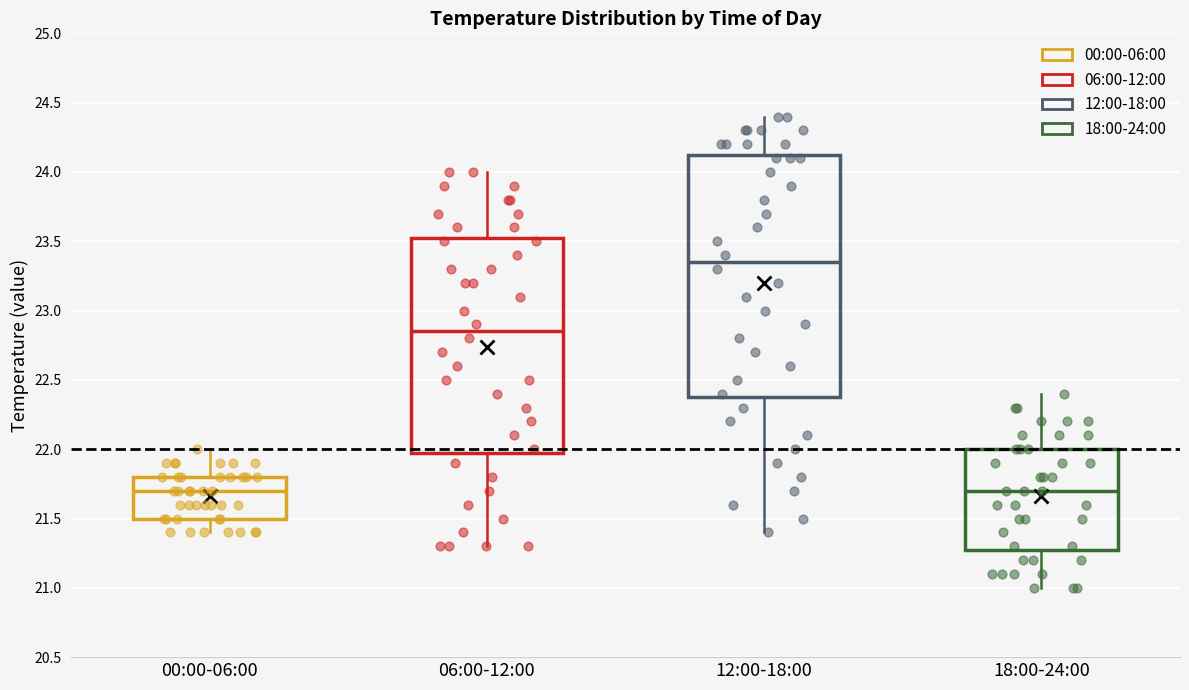

Where does the upper whisker of the box for 12:00-18:00 end on the y-axis? The values are not printed on the chart, so give them approximately, as read against the axis.

24.40